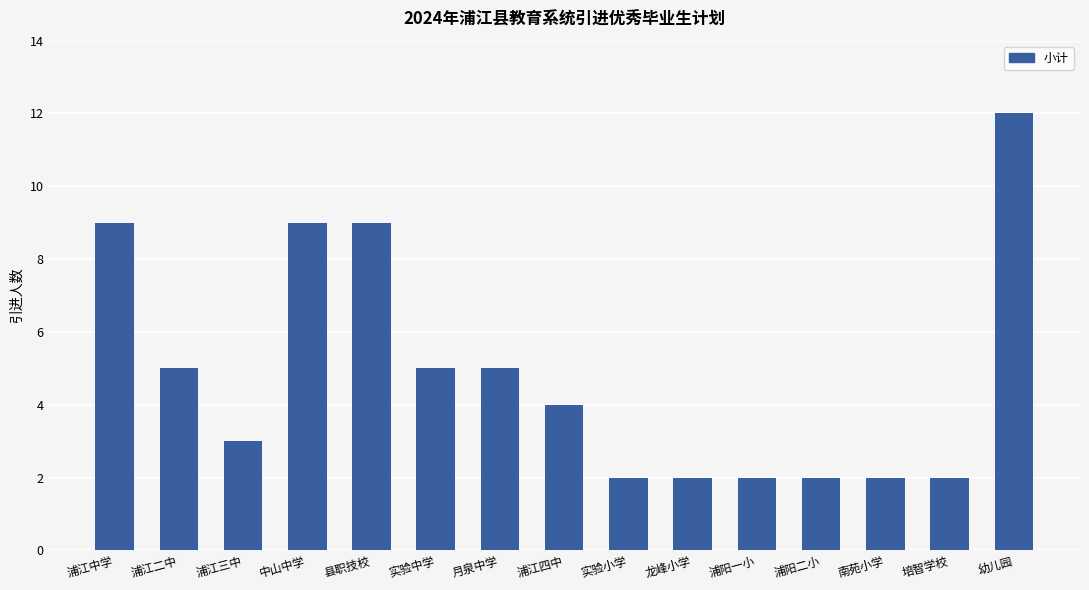

How many distinct data groups are displayed?

1